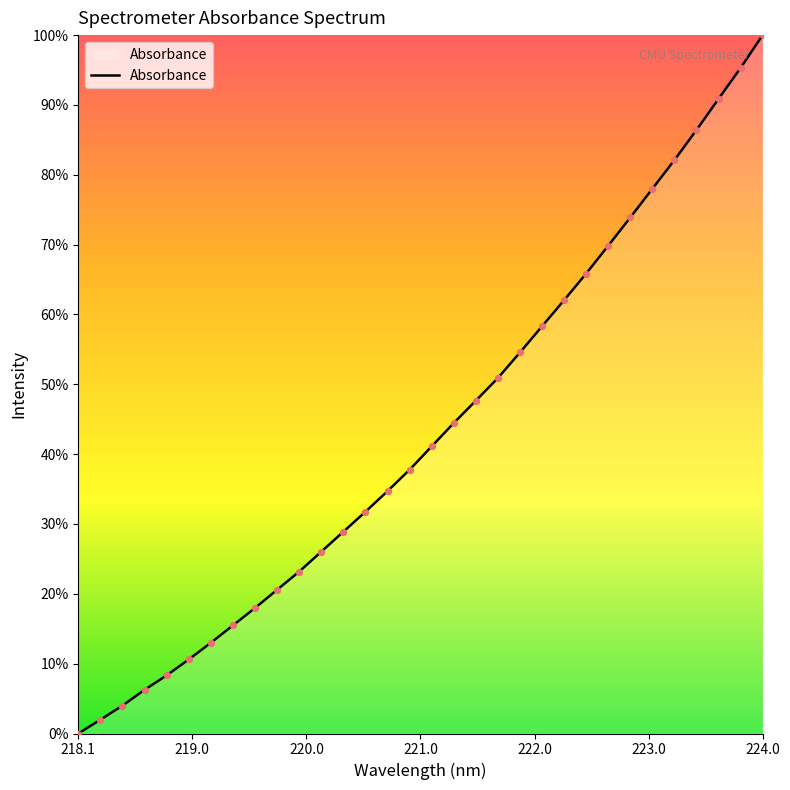

Does the chart have visible grid lines?

No